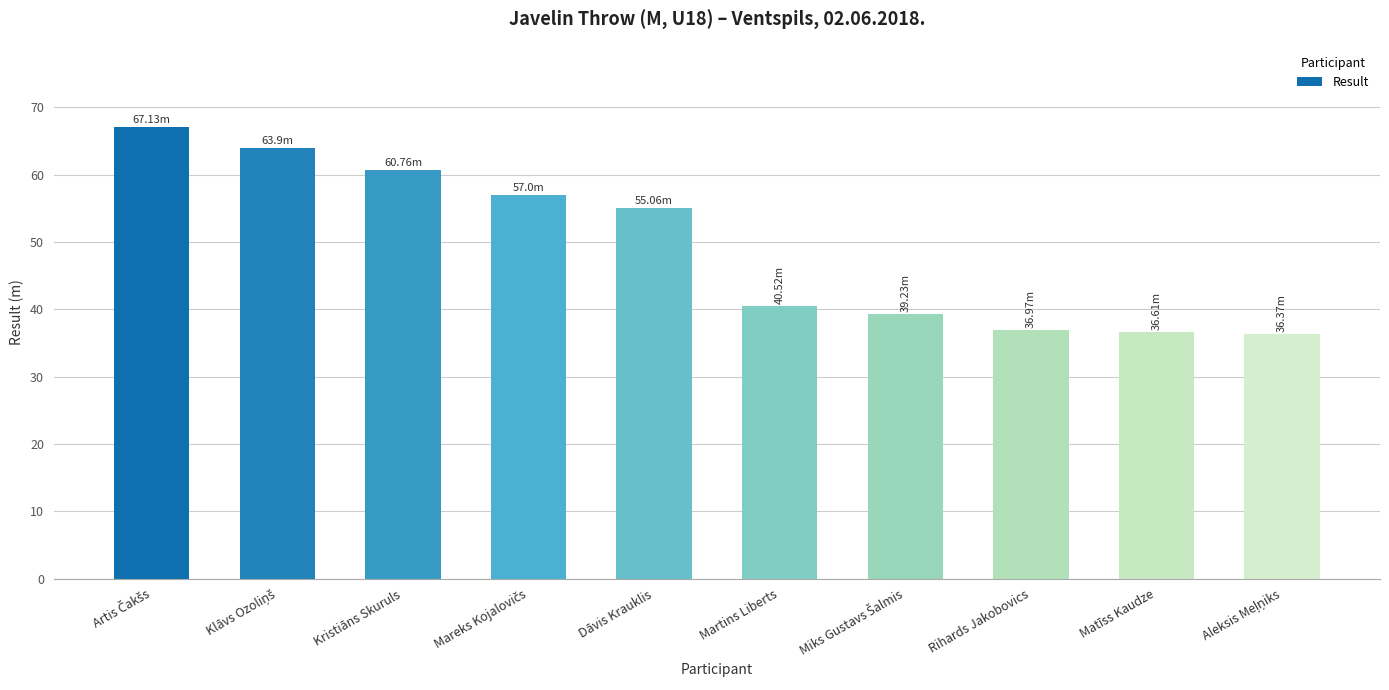

Between Kristiāns Skuruls and Martins Liberts, which is larger?

Kristiāns Skuruls